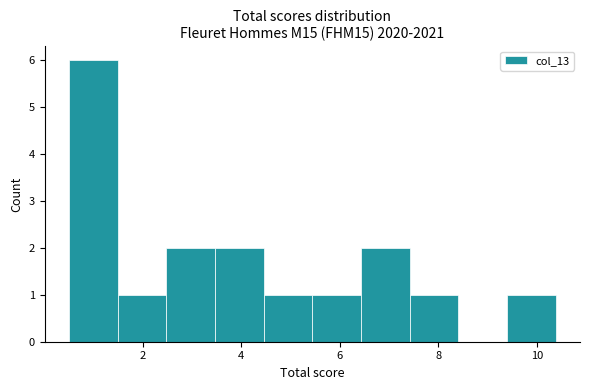

Which range on the x-axis has the tallest bar?

0.6 to 1.4